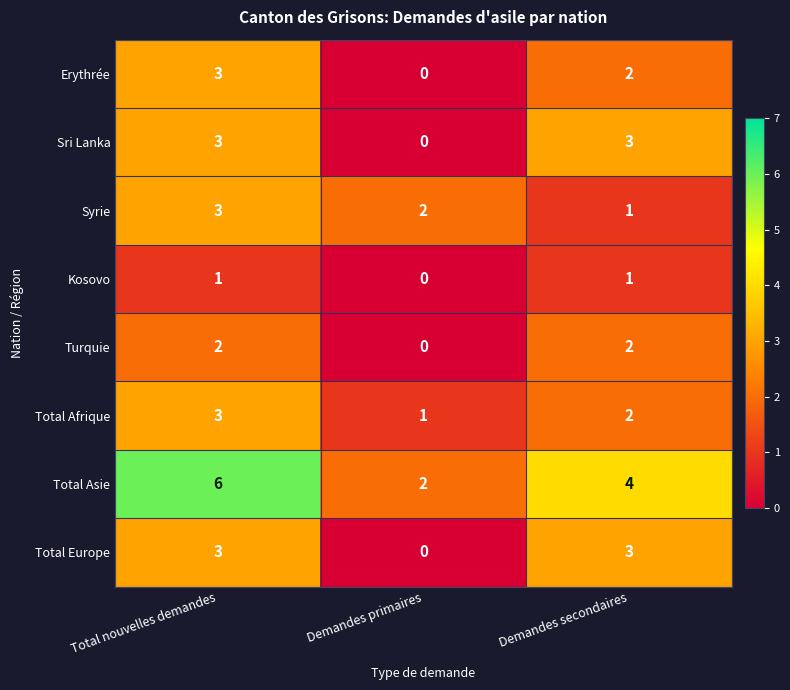

What is the spread (max minus min) of values at Demandes secondaires?

3